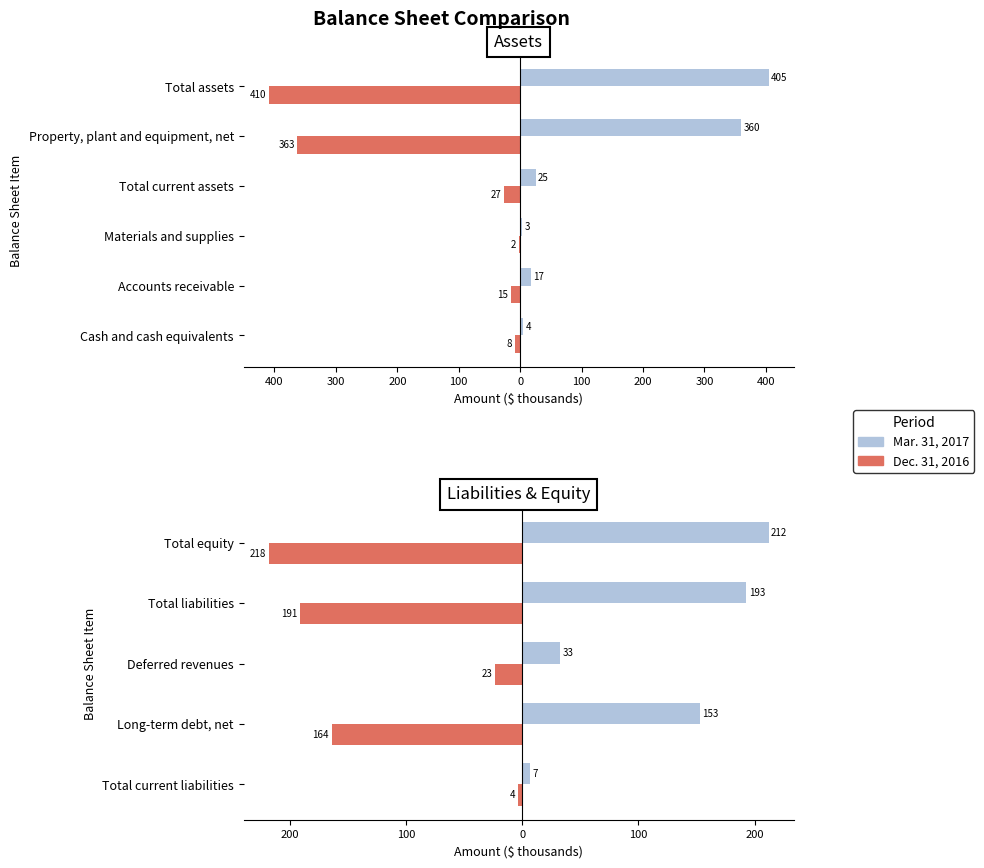

List the series in order of their overall mean, lowest first.

Dec. 31, 2016, Mar. 31, 2017